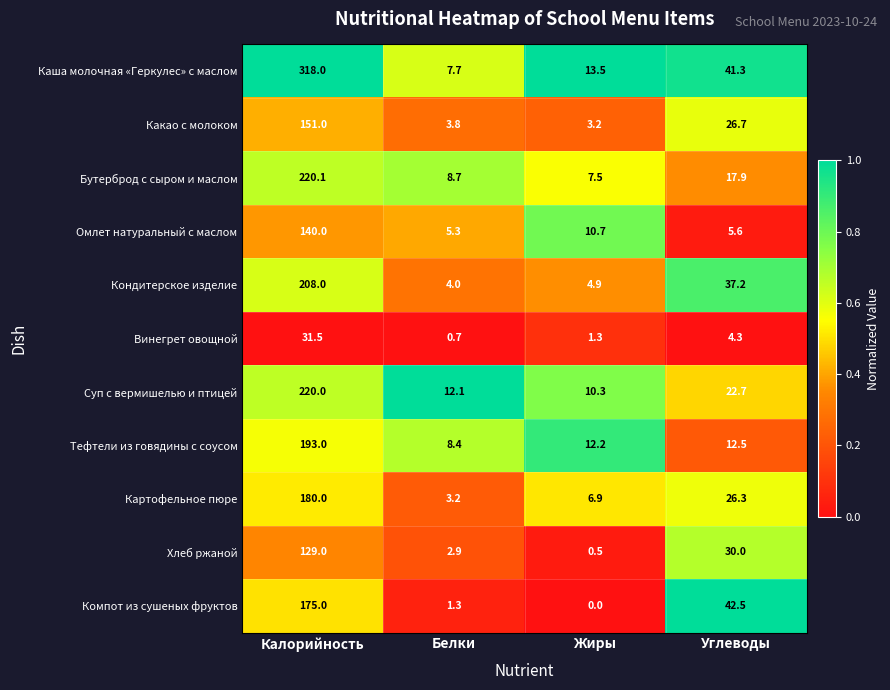

List the series in order of their peak value, highest first.

Каша молочная «Геркулес» с маслом, Бутерброд с сыром и маслом, Суп с вермишелью и птицей, Кондитерское изделие, Тефтели из говядины с соусом, Картофельное пюре, Компот из сушеных фруктов, Какао с молоком, Омлет натуральный с маслом, Хлеб ржаной, Винегрет овощной